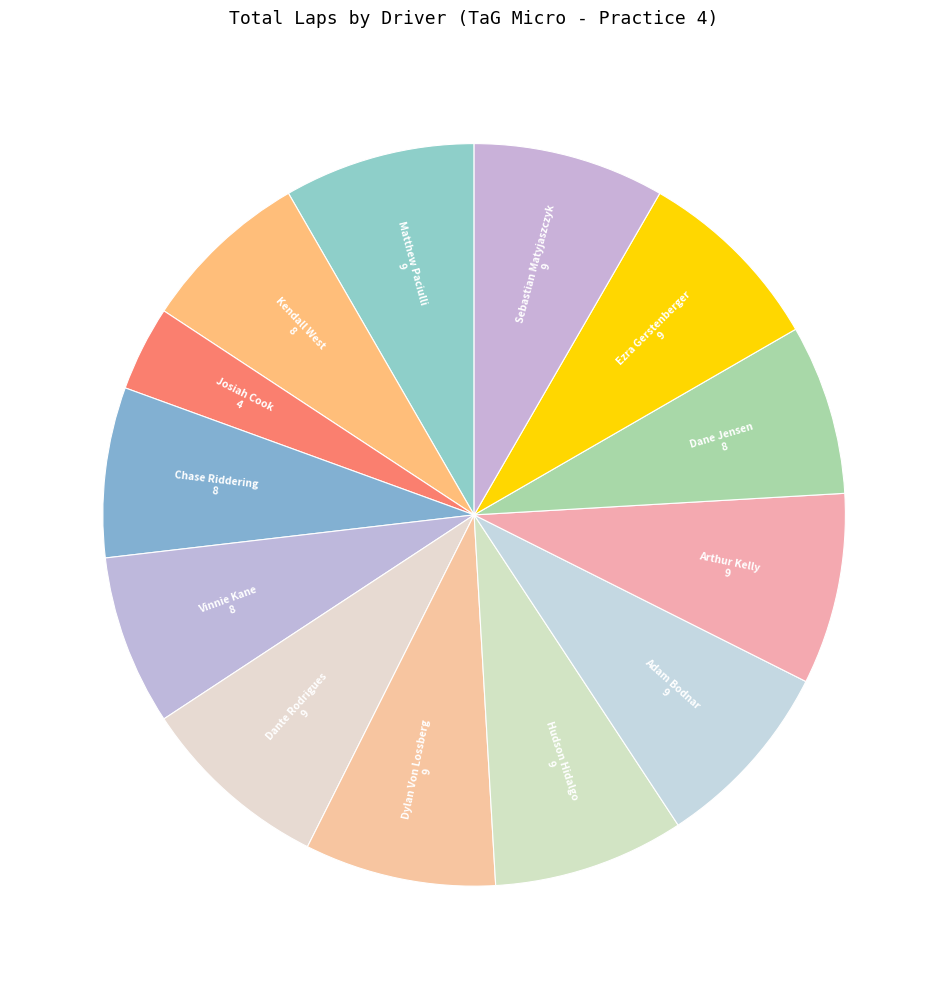

Which has a higher value, Kendall West or Dylan Von Lossberg?

Dylan Von Lossberg